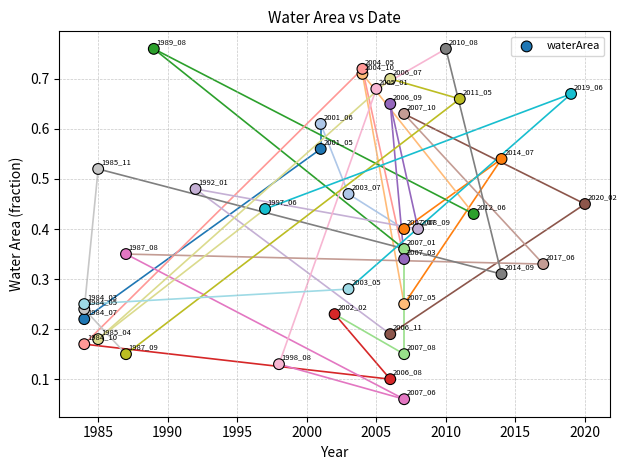

What is the range of X values (max minus min)?

36.0